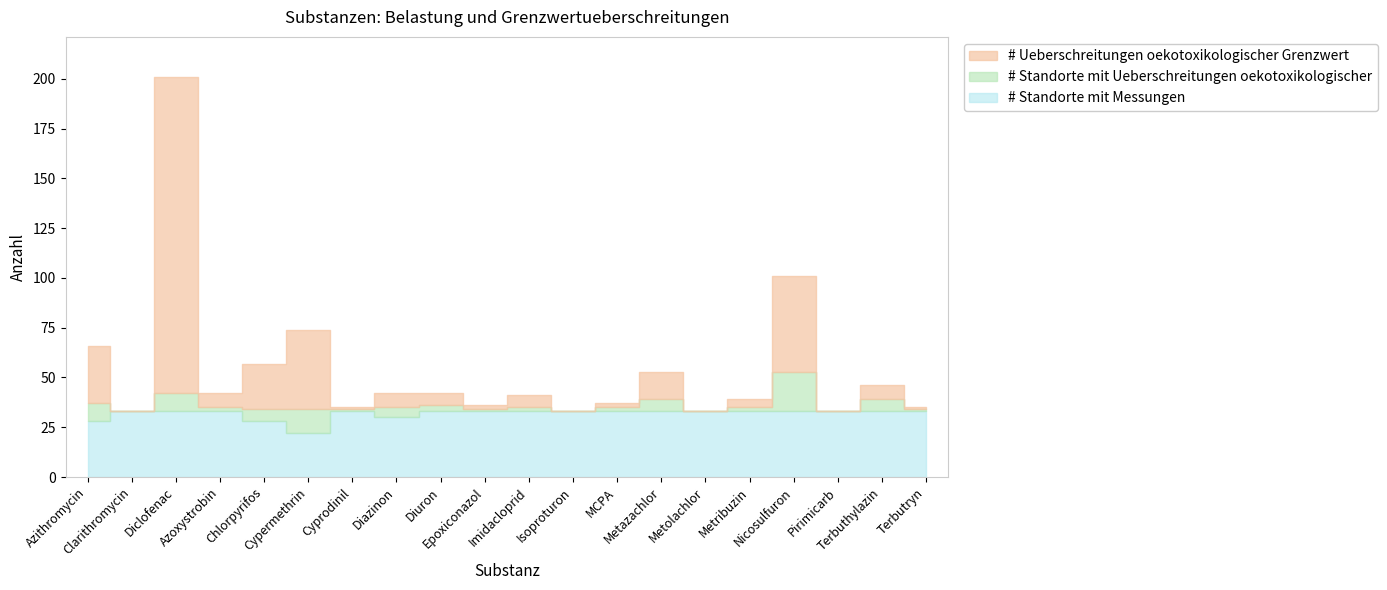

How many values in the # Standorte mit Ueberschreitungen oekotoxikologischer series are below 2?

7